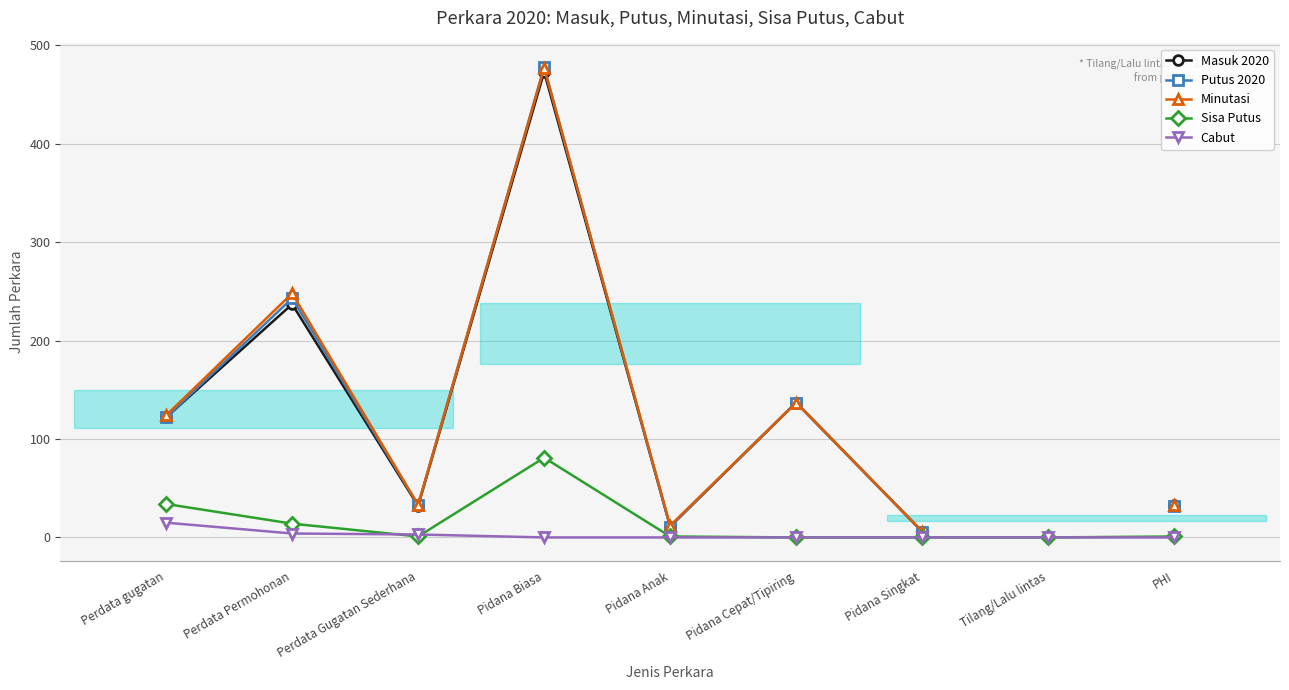

Between Pidana Cepat/Tipiring and Perdata Gugatan Sederhana, which is larger?

Pidana Cepat/Tipiring